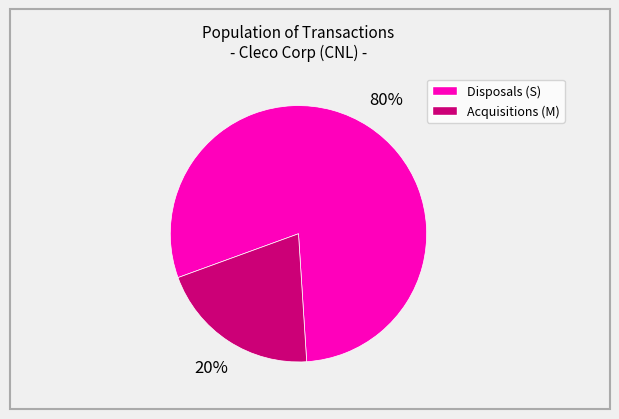

Is there a majority slice in this chart?

Yes